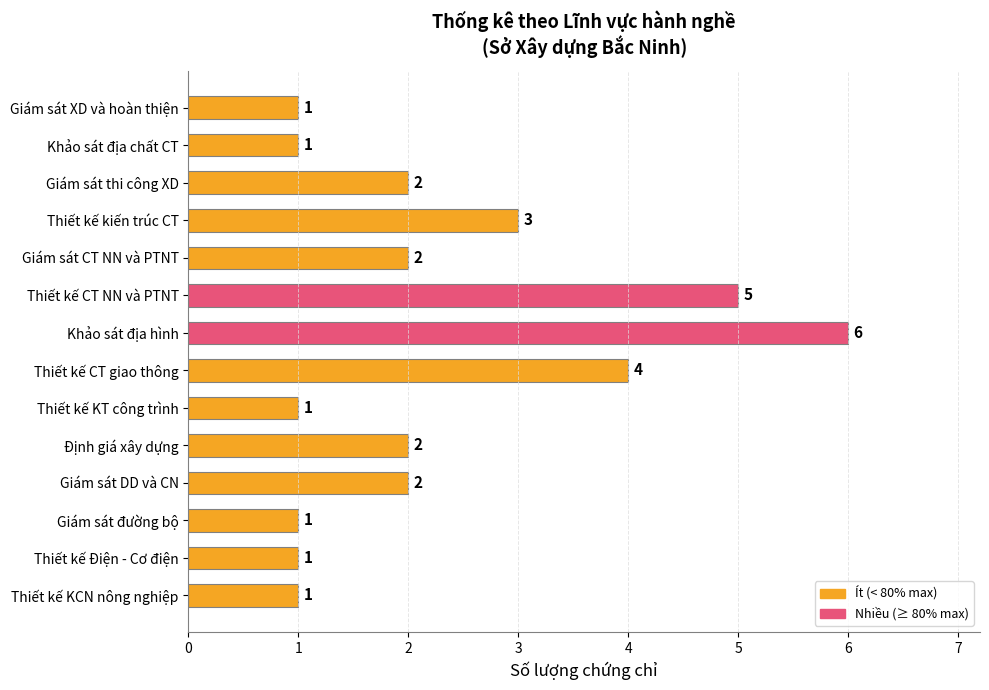

How many values are between 1 and 3?

11